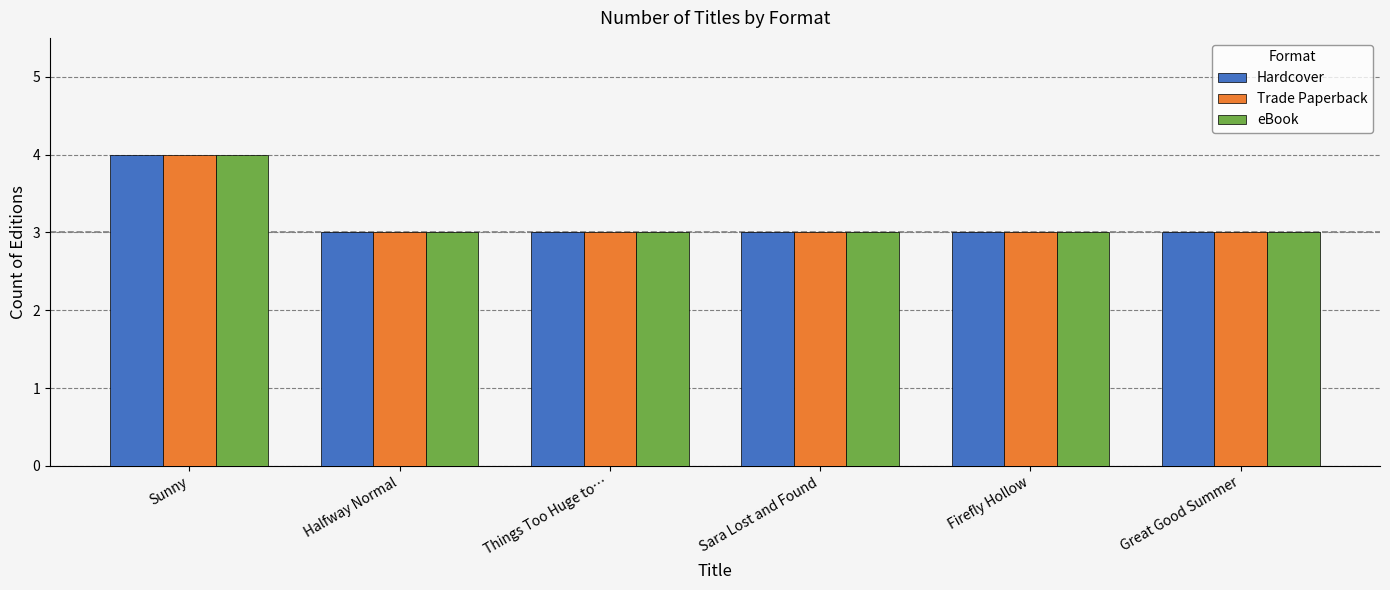

How many bars are there in total?

18